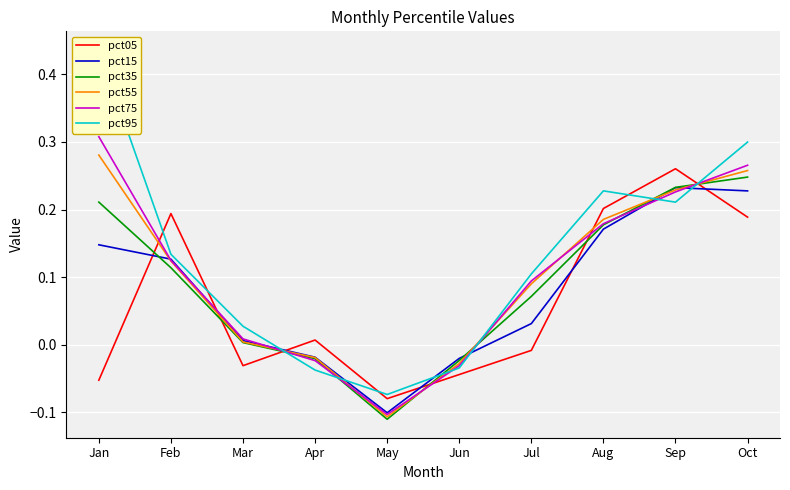

Which series ends up on top after the final intersection of pct95 and pct75?

pct95